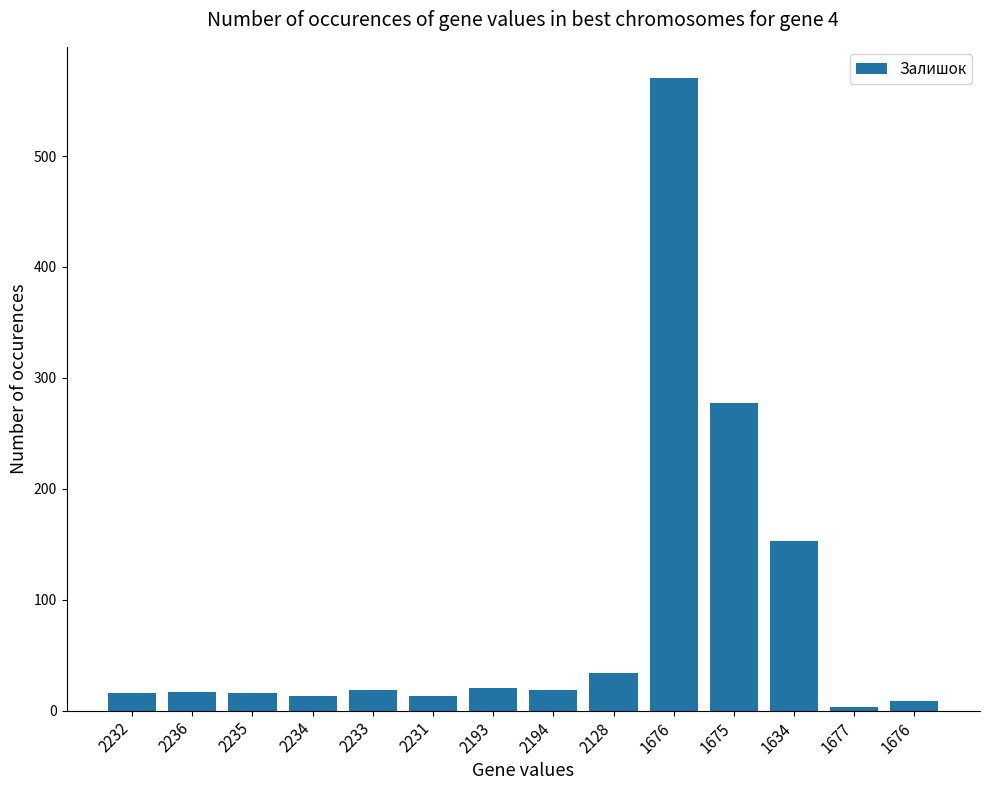

What is the ratio of the value at 2234 to the value at 2232?

0.8